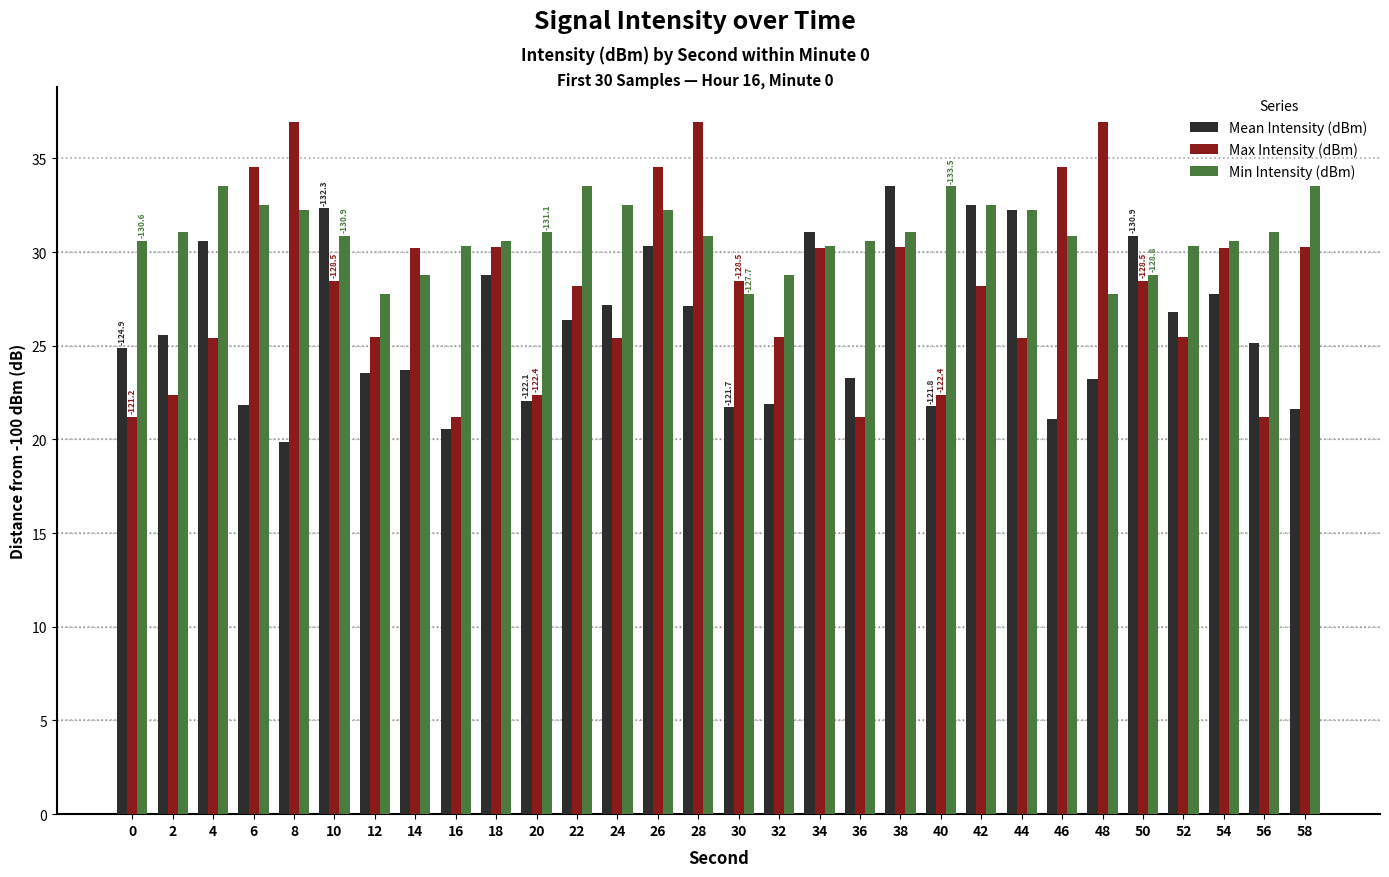

How many categories are shown in the chart?

30